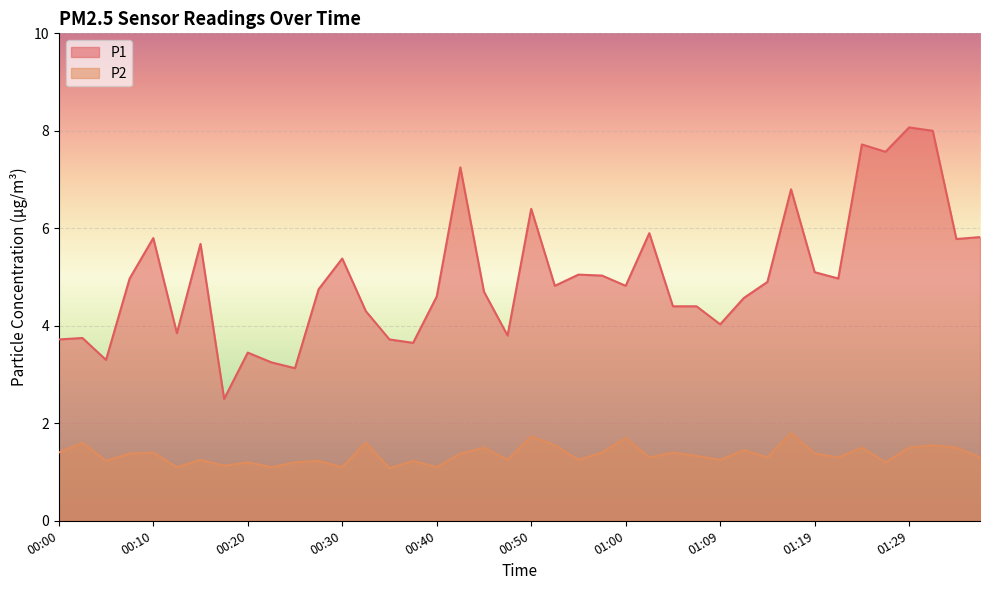

Rank the series by their average value, from highest to lowest.

P1, P2